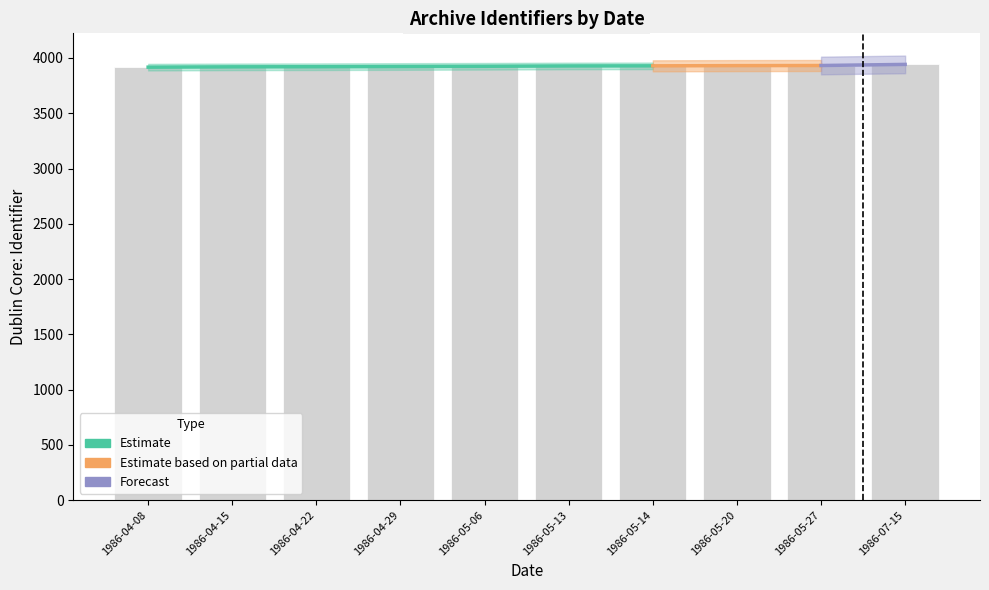

Reading right to left, what are all the values shown in this chart?

1986-07-15=3942	1986-05-27=3932	1986-05-20=3931	1986-05-14=3929	1986-05-13=3928	1986-05-06=3925	1986-04-29=3923	1986-04-22=3921	1986-04-15=3920	1986-04-08=3917